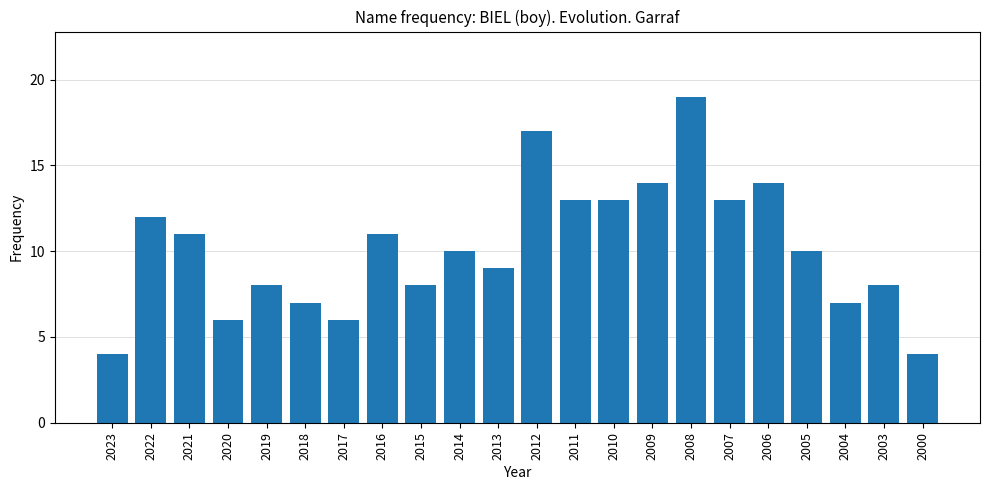

Between 2016 and 2009, which is larger?

2009